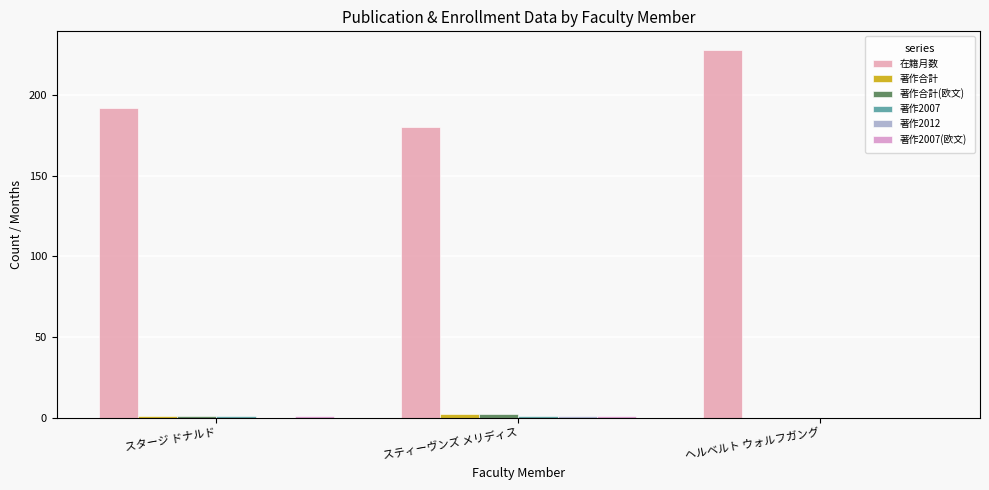

How many data points does each series have?

3